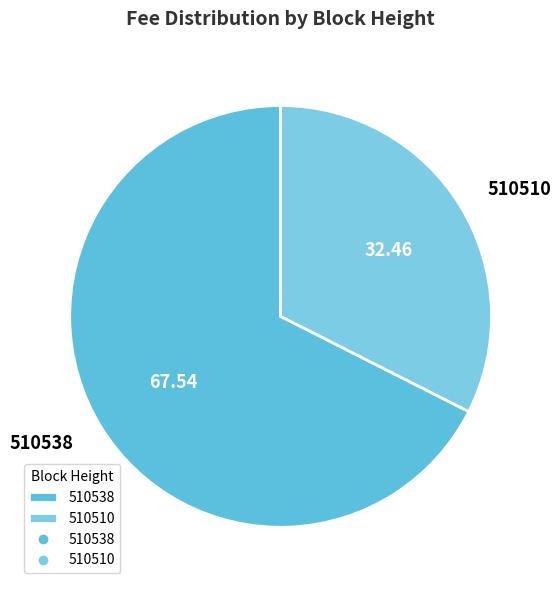

Is it true that 510510 is 32% of the pie?

True